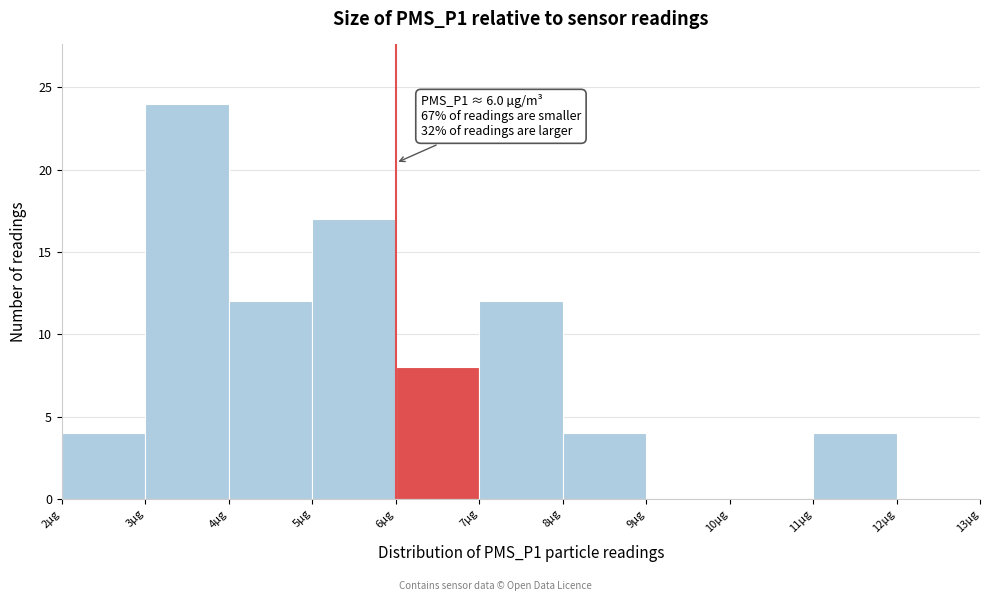

Over which range of the x-axis is the bar tallest?

3 to 4